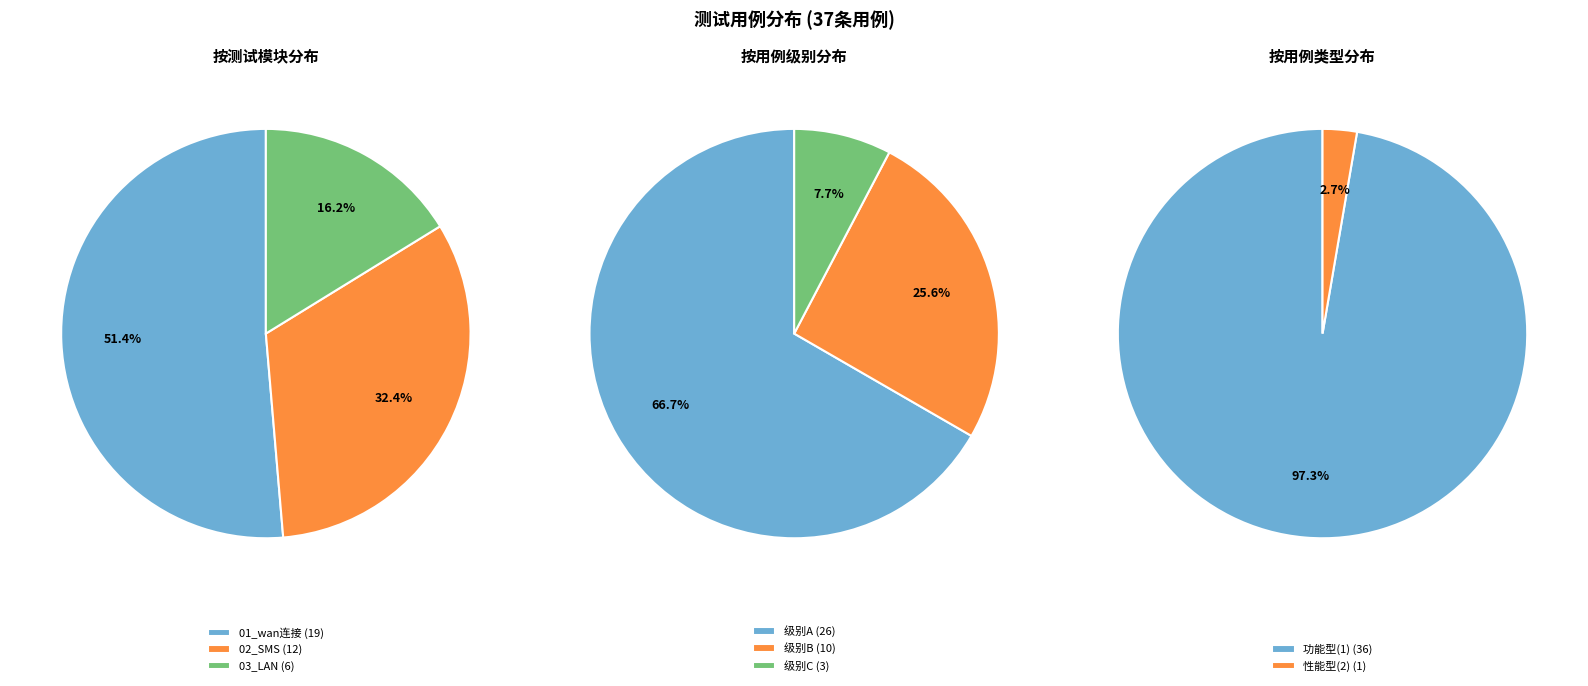

What is the ratio of the value at 03_LAN to the value at 02_SMS?

0.5